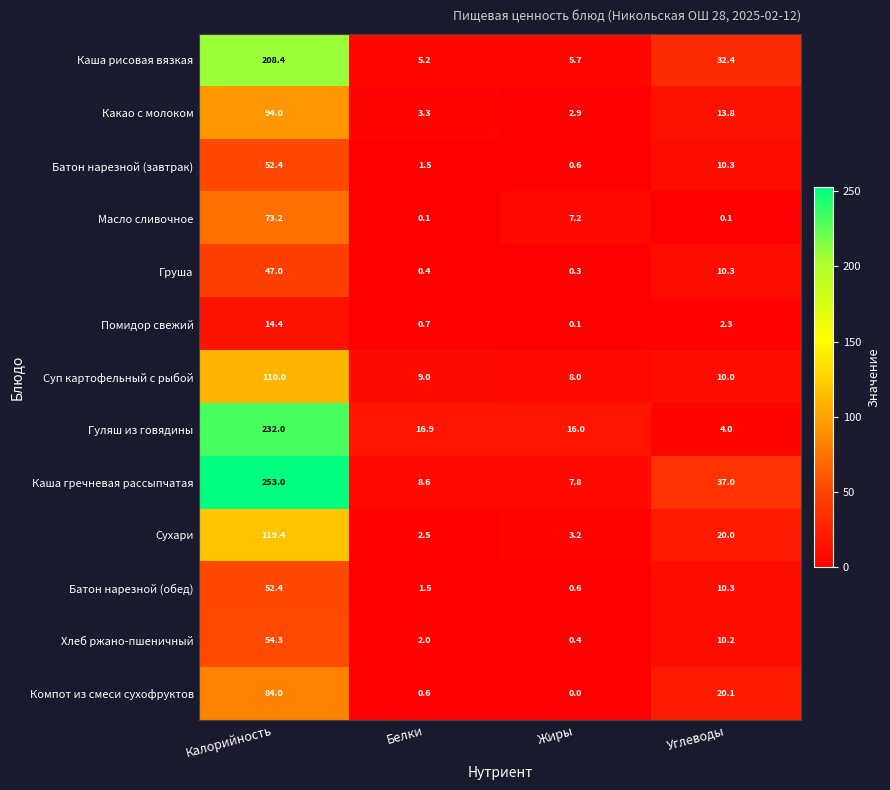

Where does the Помидор свежий series first go above 2?

Калорийность